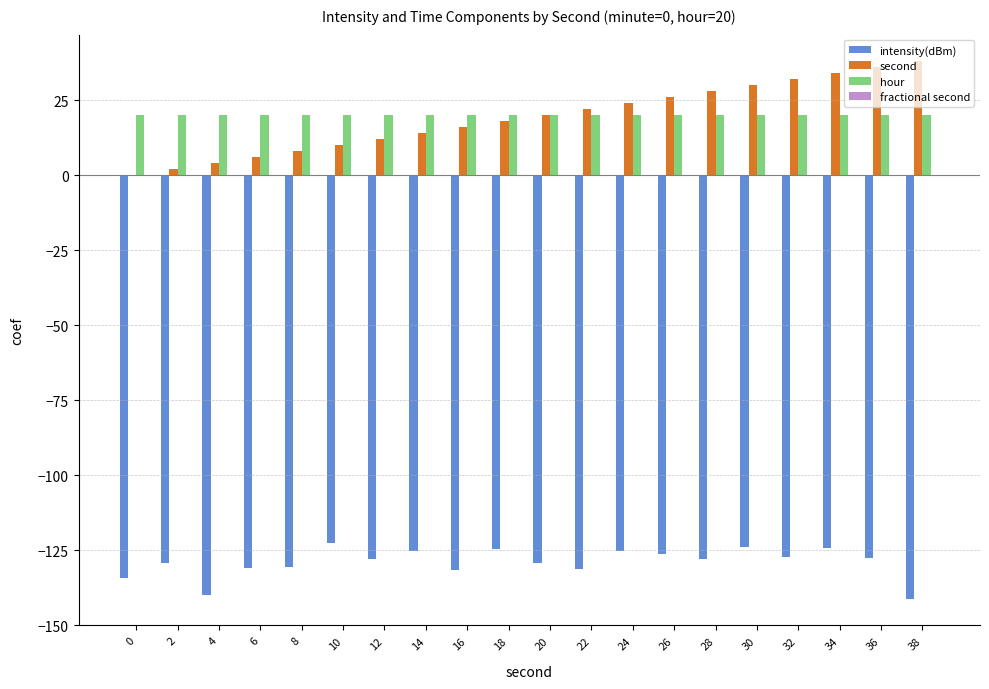

Are the bars horizontal?

No